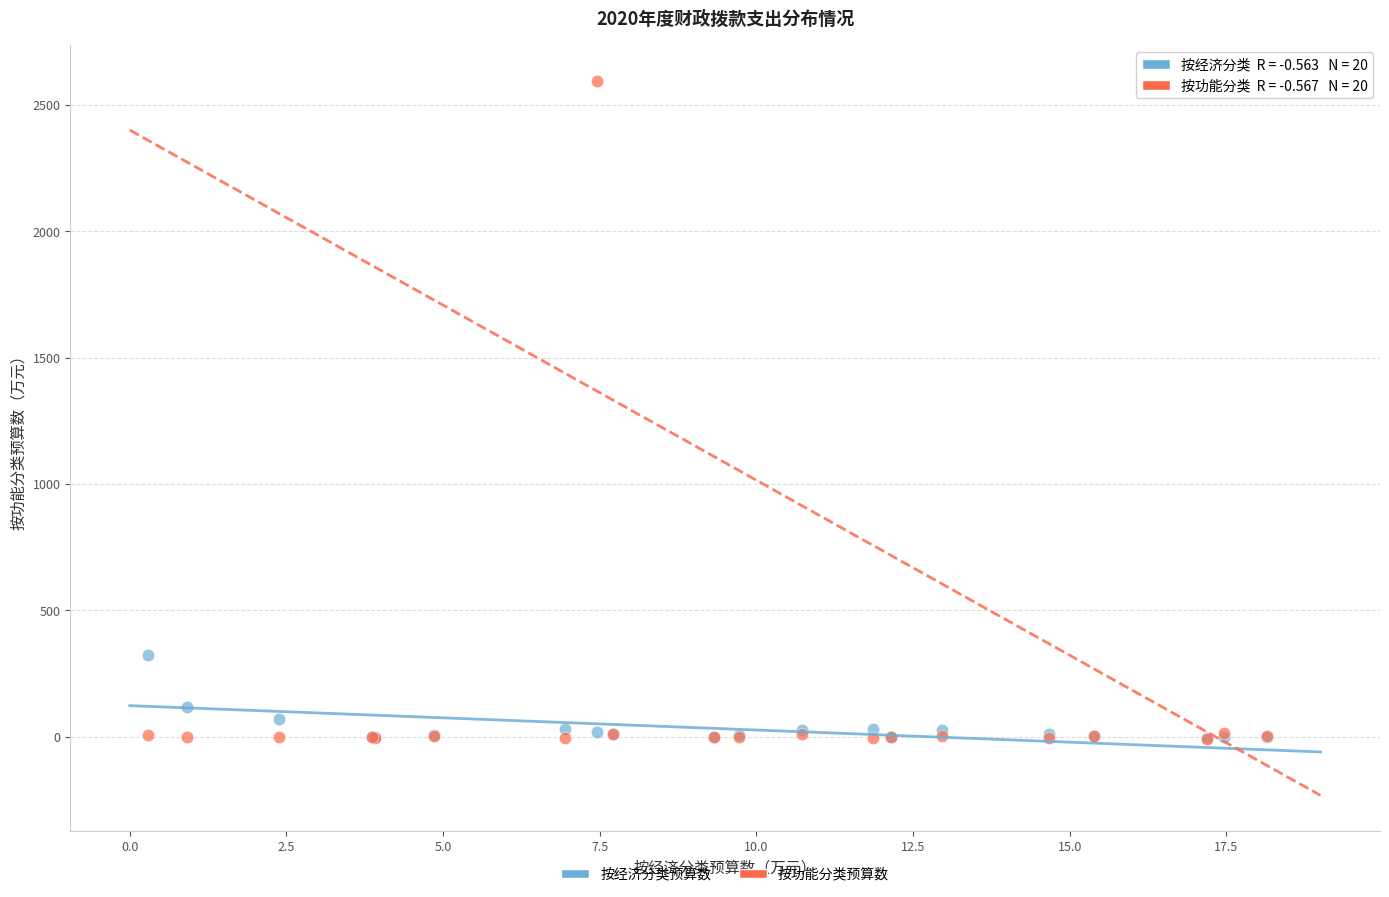

What are all the series names shown in the legend?

按经济分类预算数, 按功能分类预算数